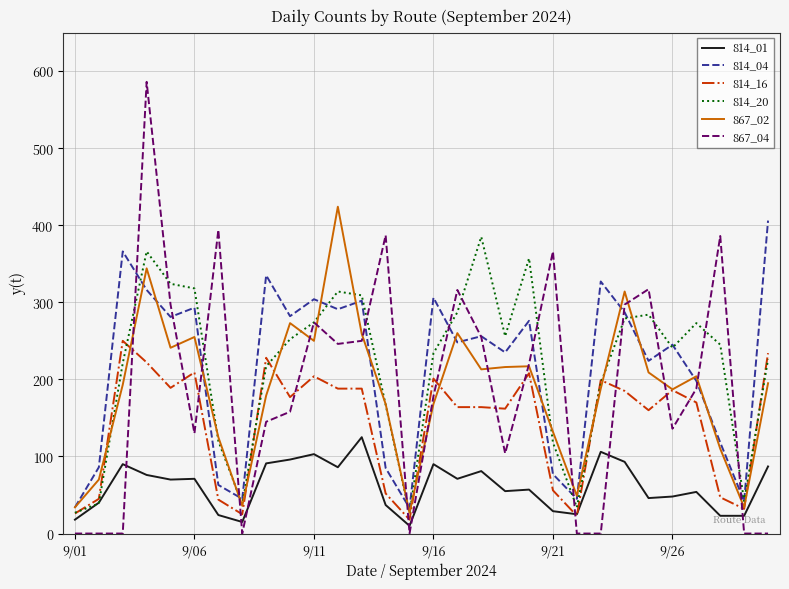

What is the maximum value shown in the chart?

586